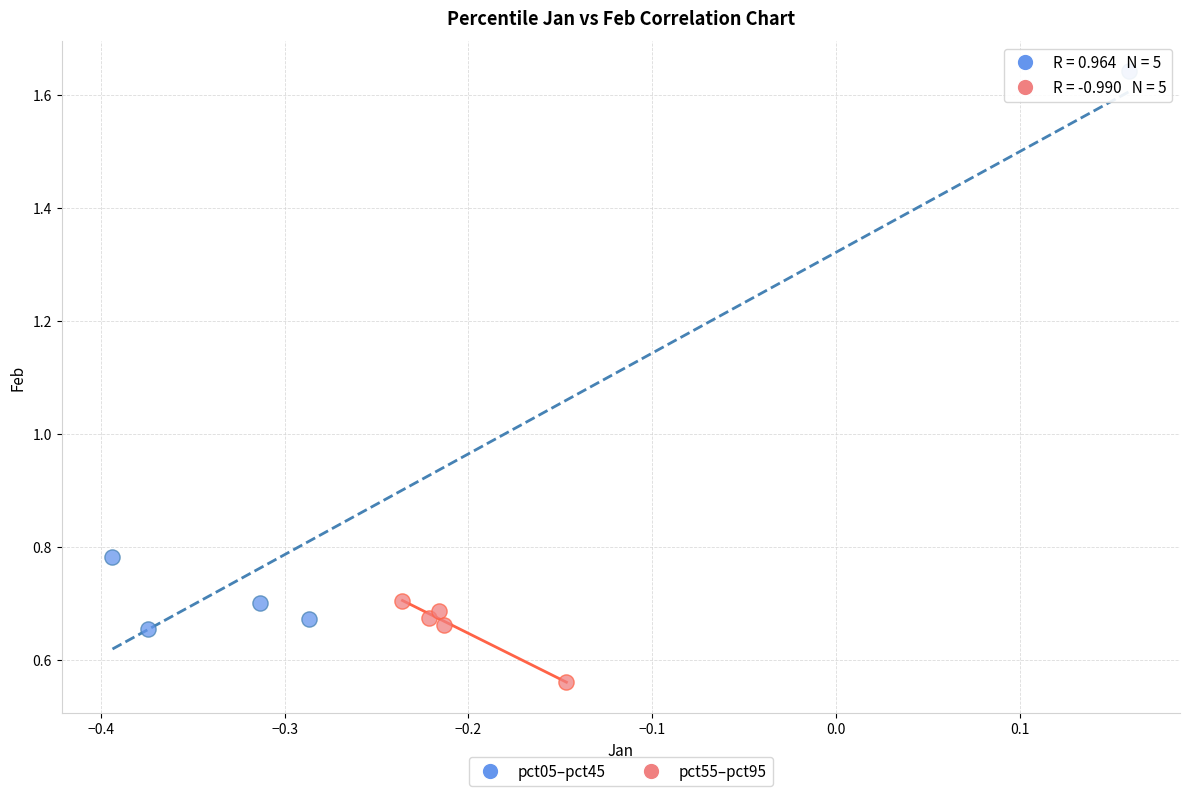

Which series reaches the minimum Y coordinate?

pct55–pct95